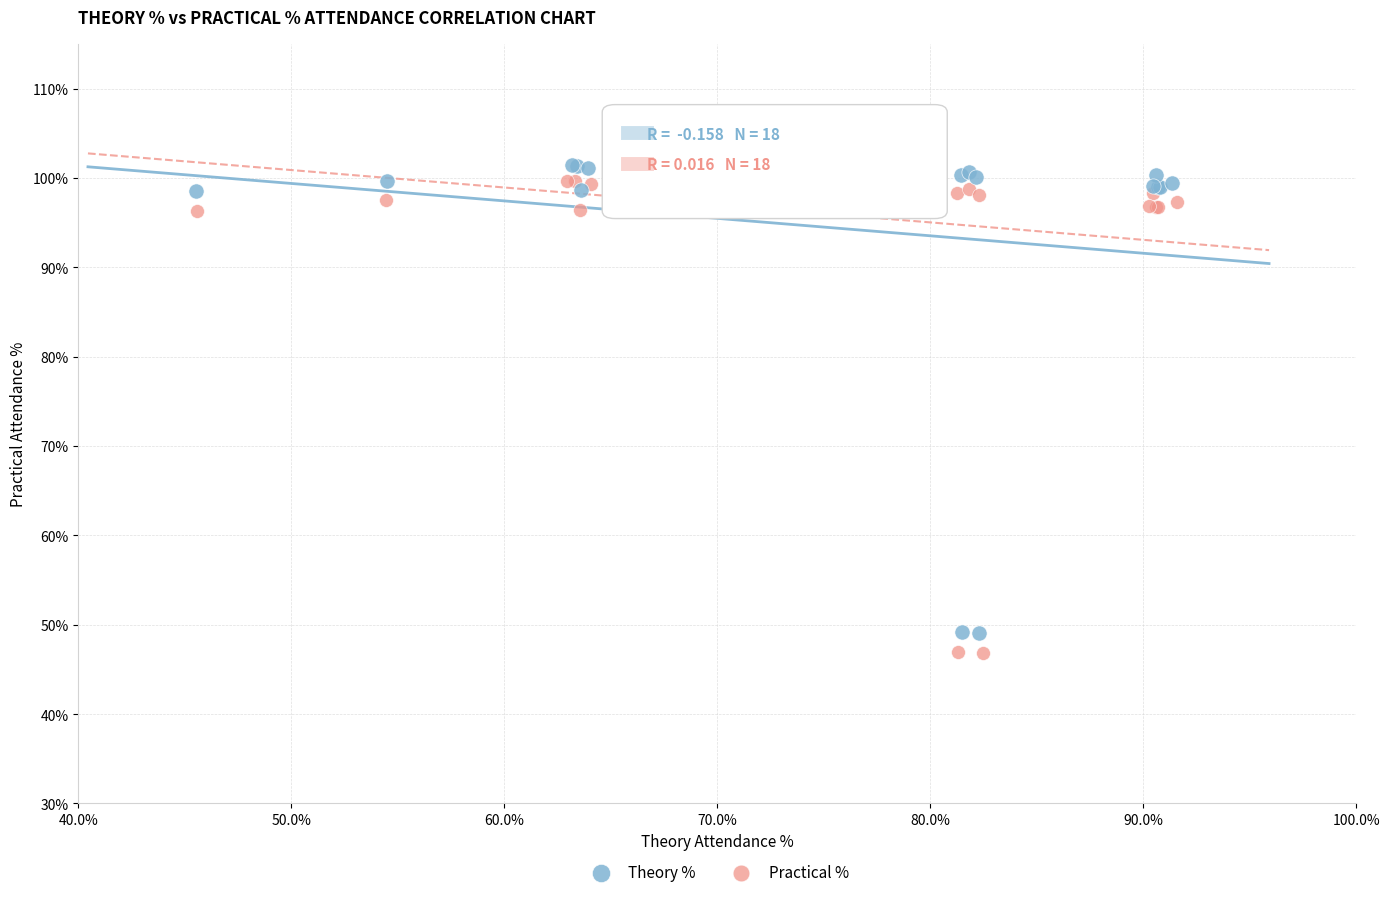

Which series has the largest Y range (max minus min)?

Practical %